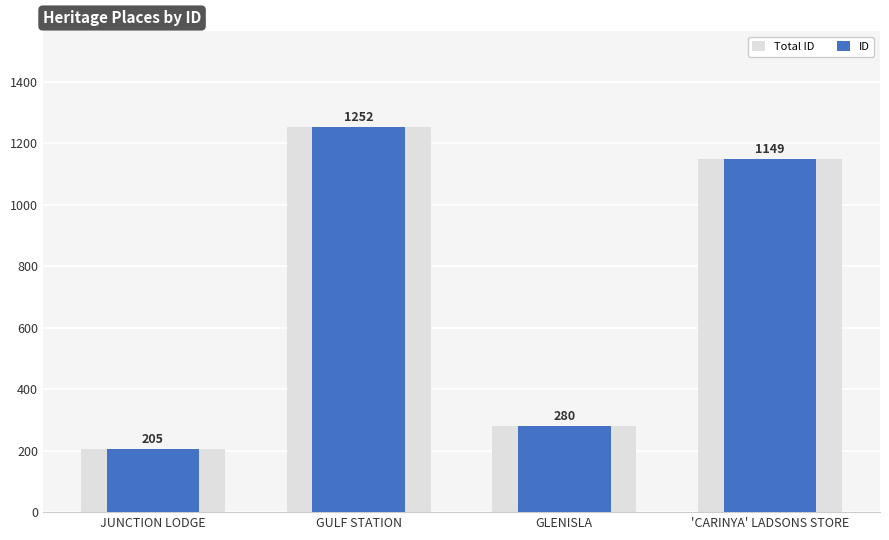

What is the difference between the maximum and second lowest values in the Total ID series?

972